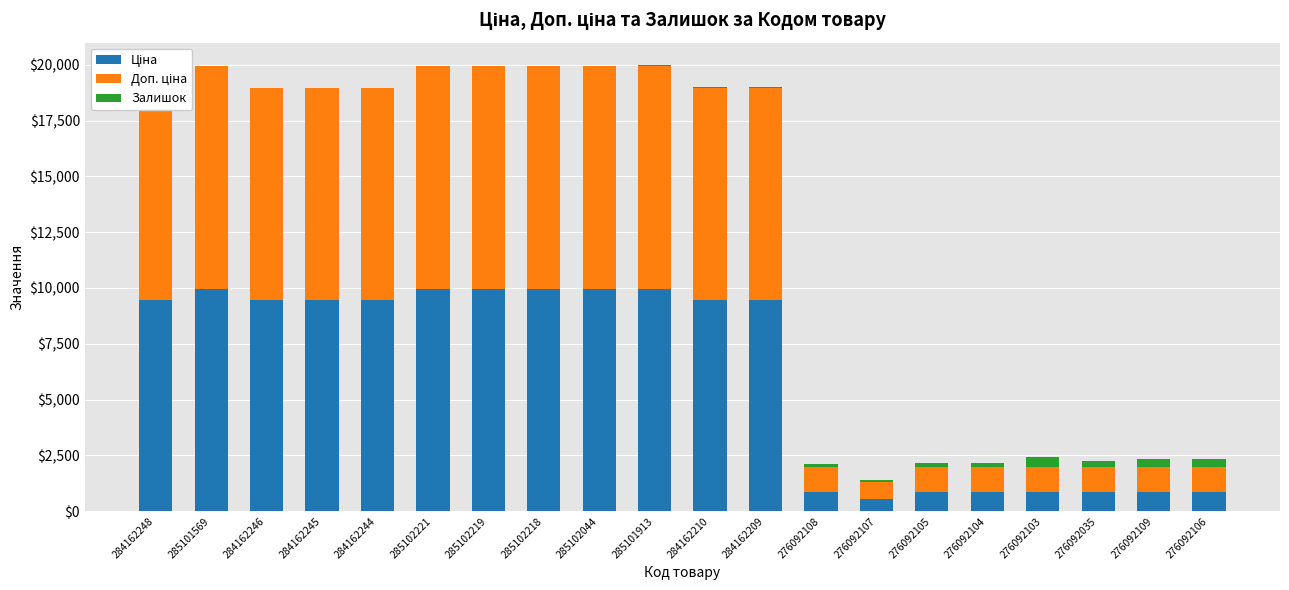

What is the total value across all series at 284162244?

18962.1